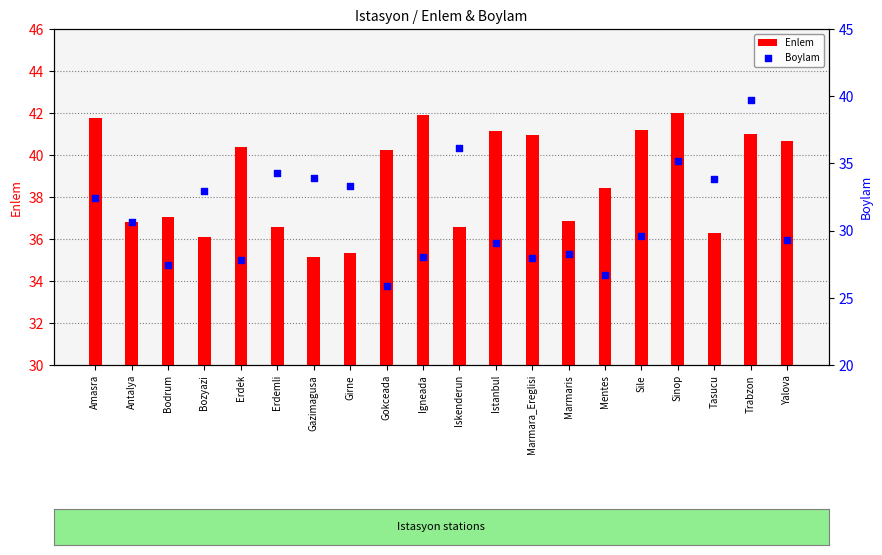

Which series contains the highest Y value?

Enlem